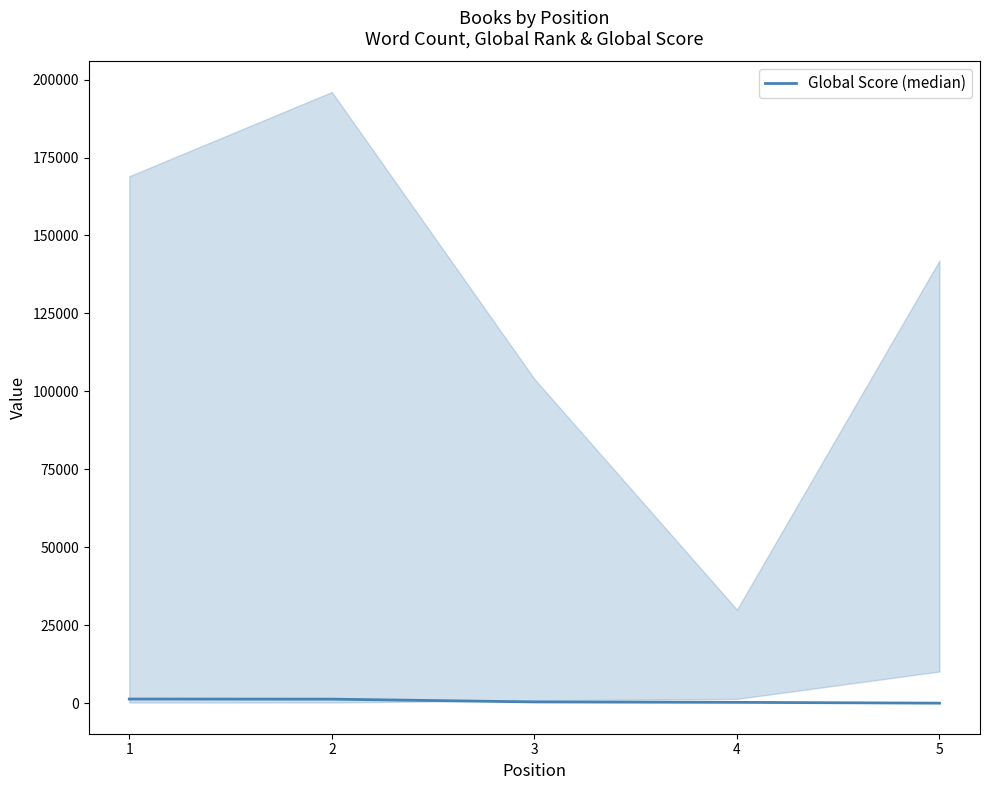

What is the smallest value displayed?

18